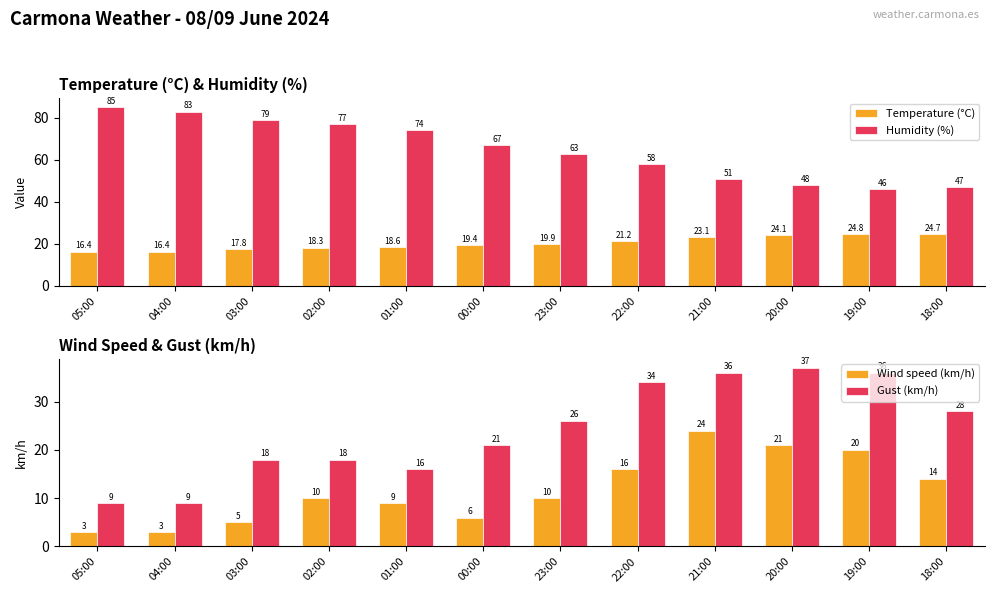

At which category is the sum across all series the highest?

21:00